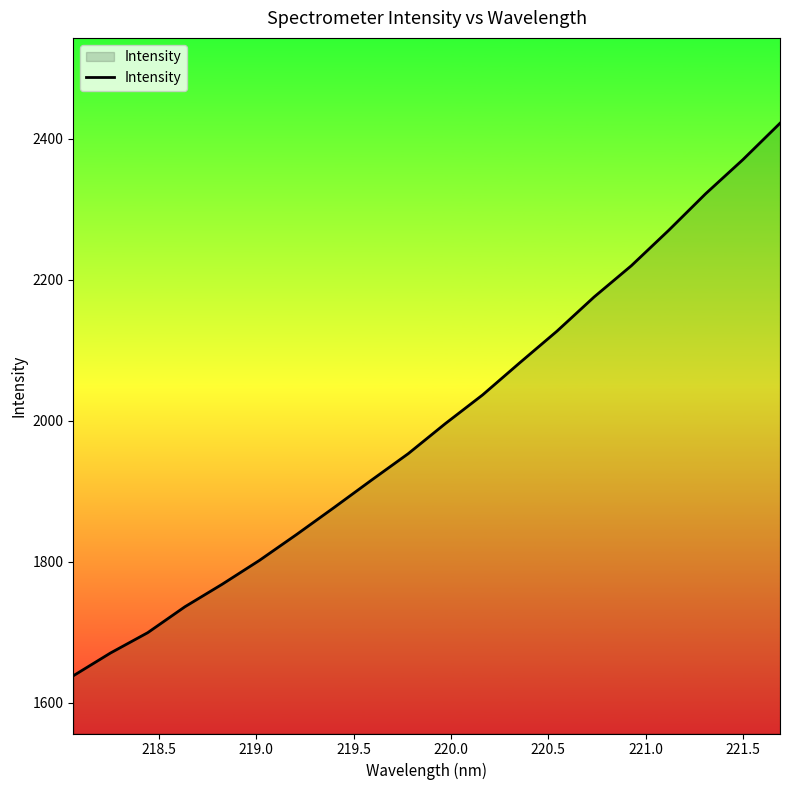

What is the sum of all values?

39919.8